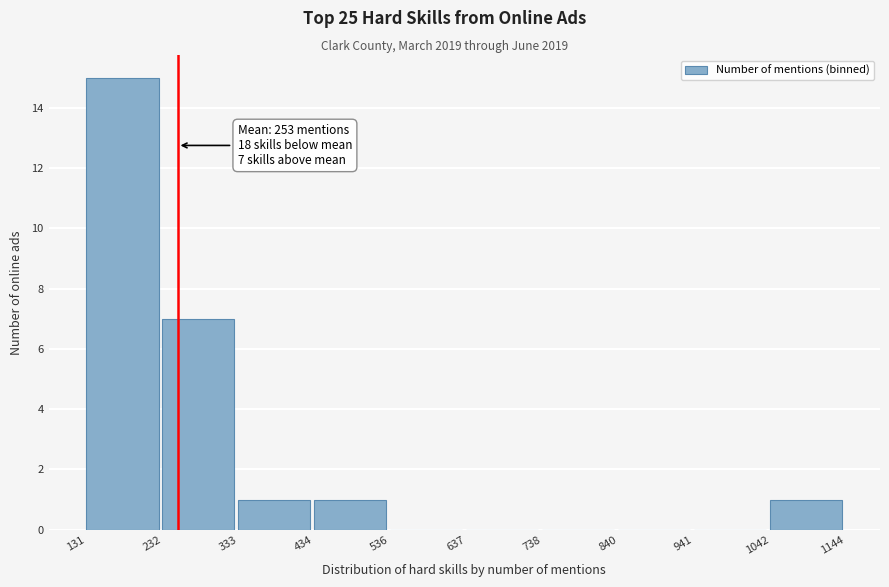

Which range on the x-axis has the tallest bar?

131 to 232